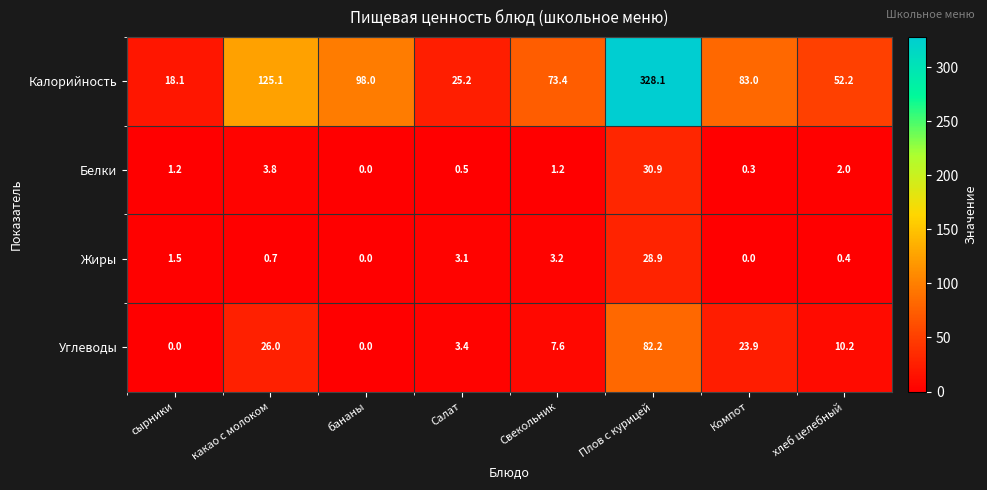

Is the value of Белки at сырники greater than the value of Калорийность at какао с молоком?

No